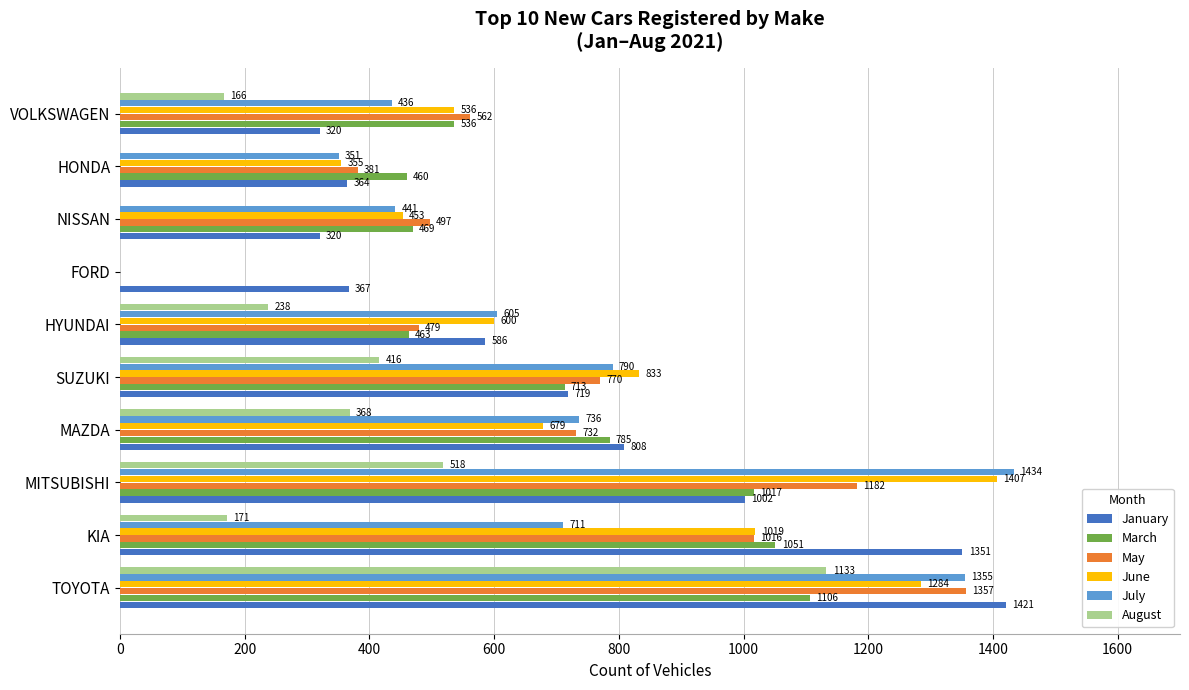

Which series changed the most between MAZDA and SUZUKI?

June